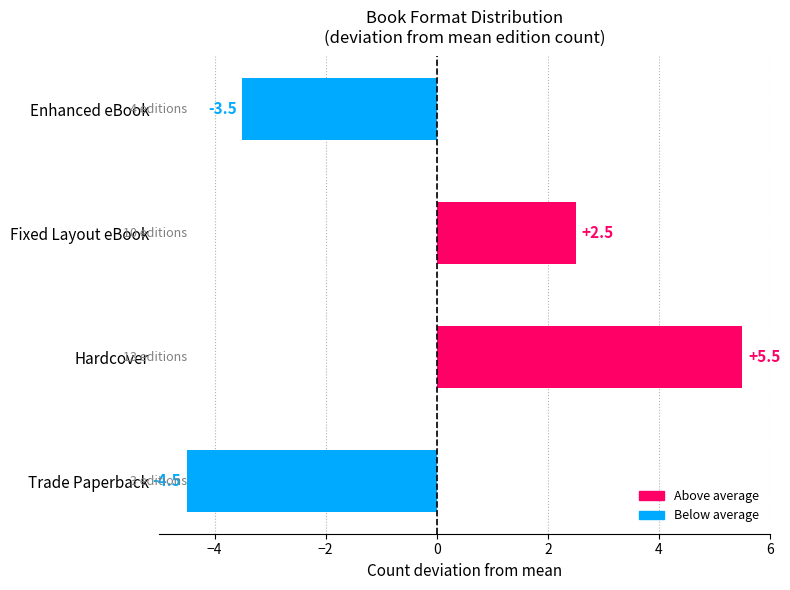

How many distinct data groups are displayed?

1